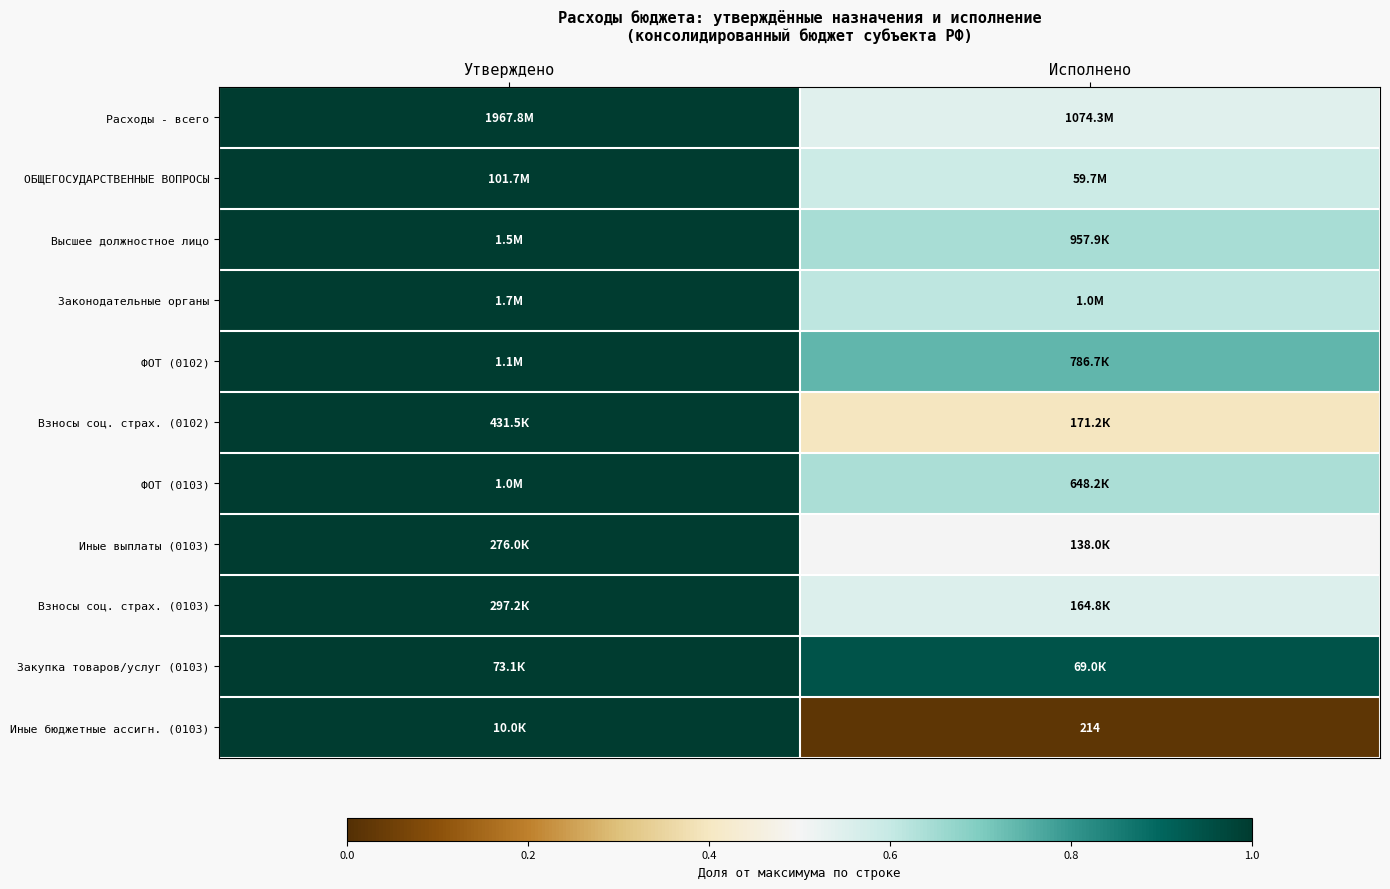

How many data points does each series have?

2